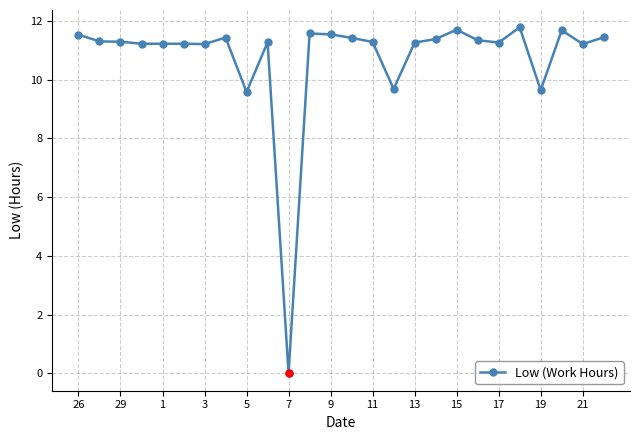

What is the maximum value shown in the chart?

11.8